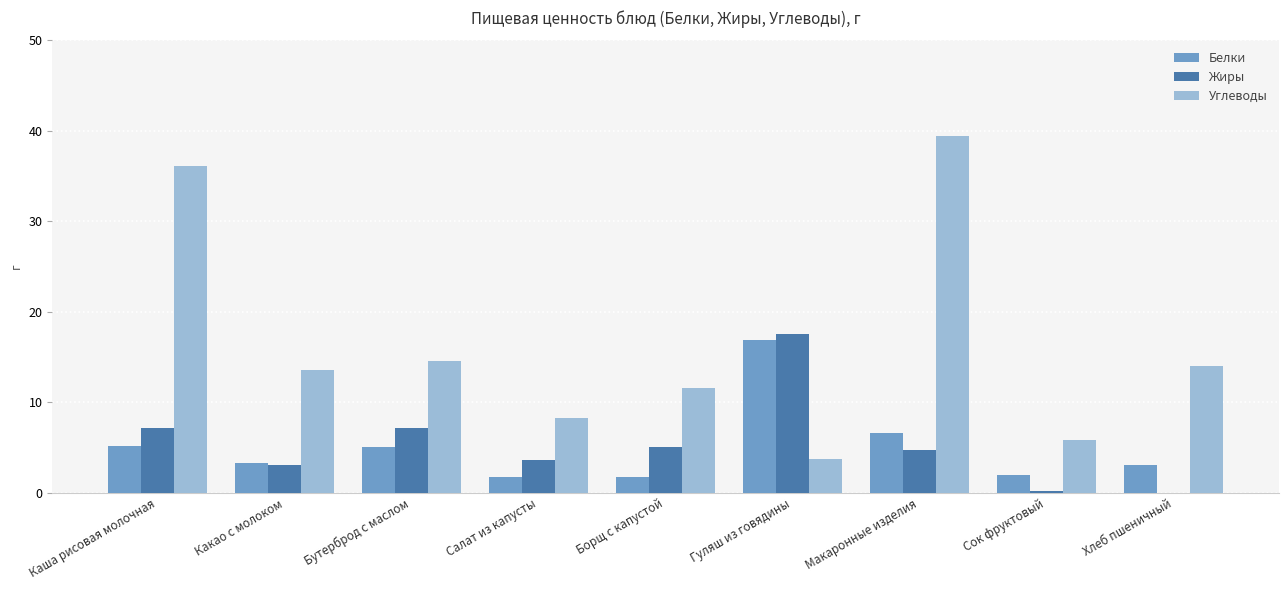

True or false: Белки has a value of 2.0 at Сок фруктовый.

True